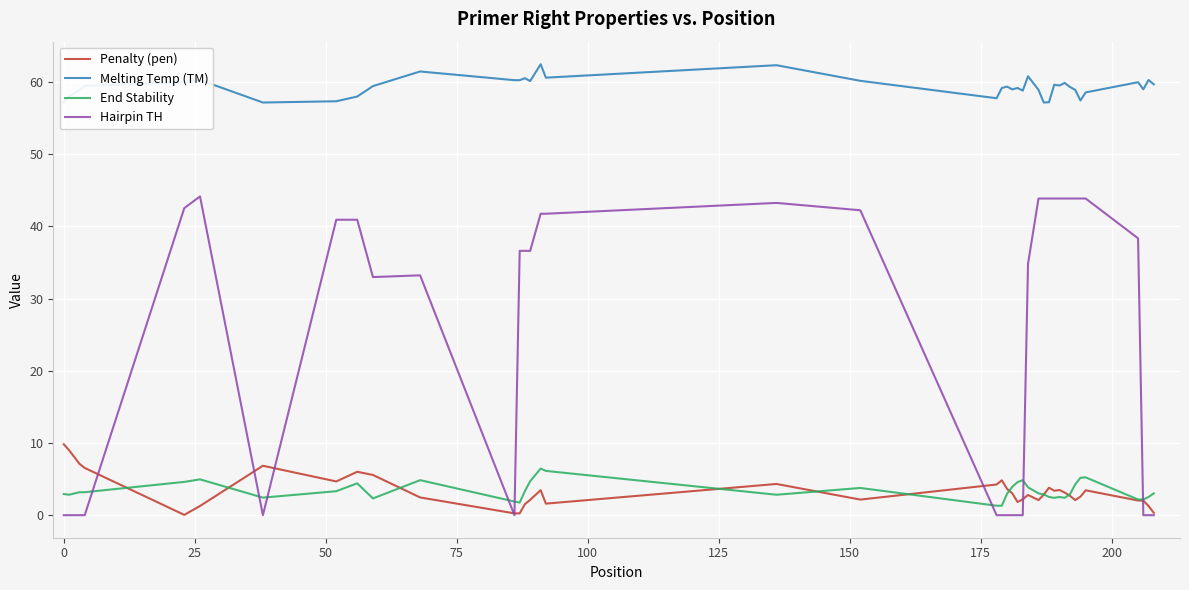

True or false: Penalty (pen) and Melting Temp (TM) intersect in this chart.

False